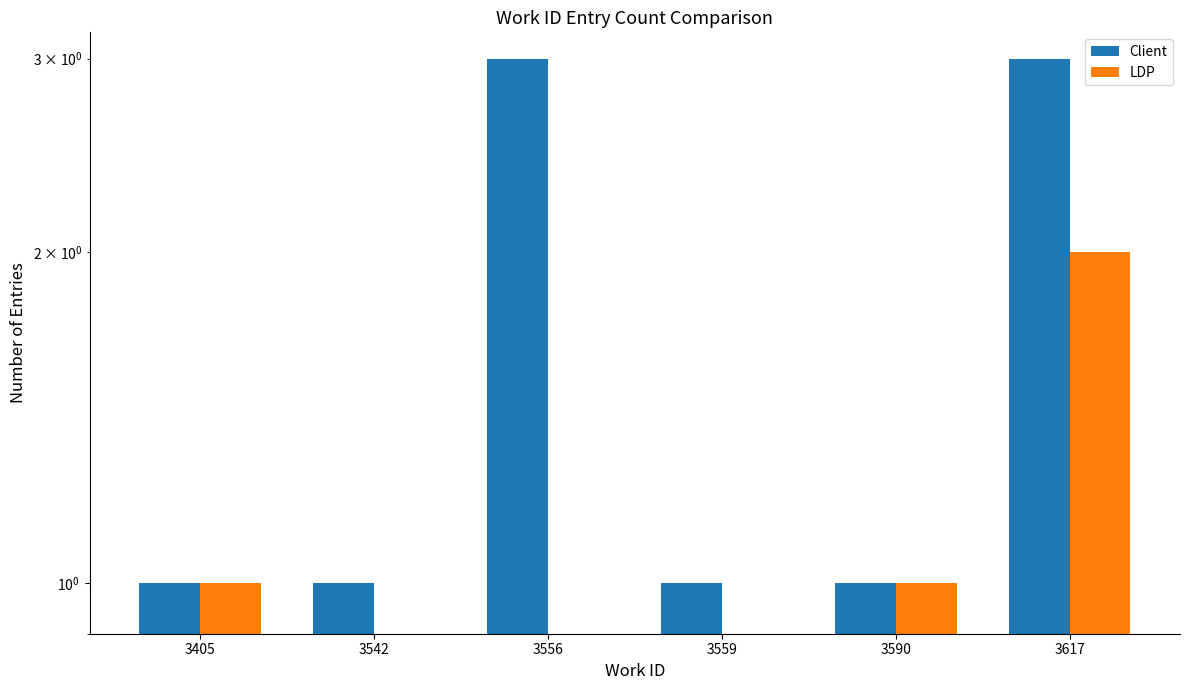

What are all the series names shown in the legend?

Client, LDP